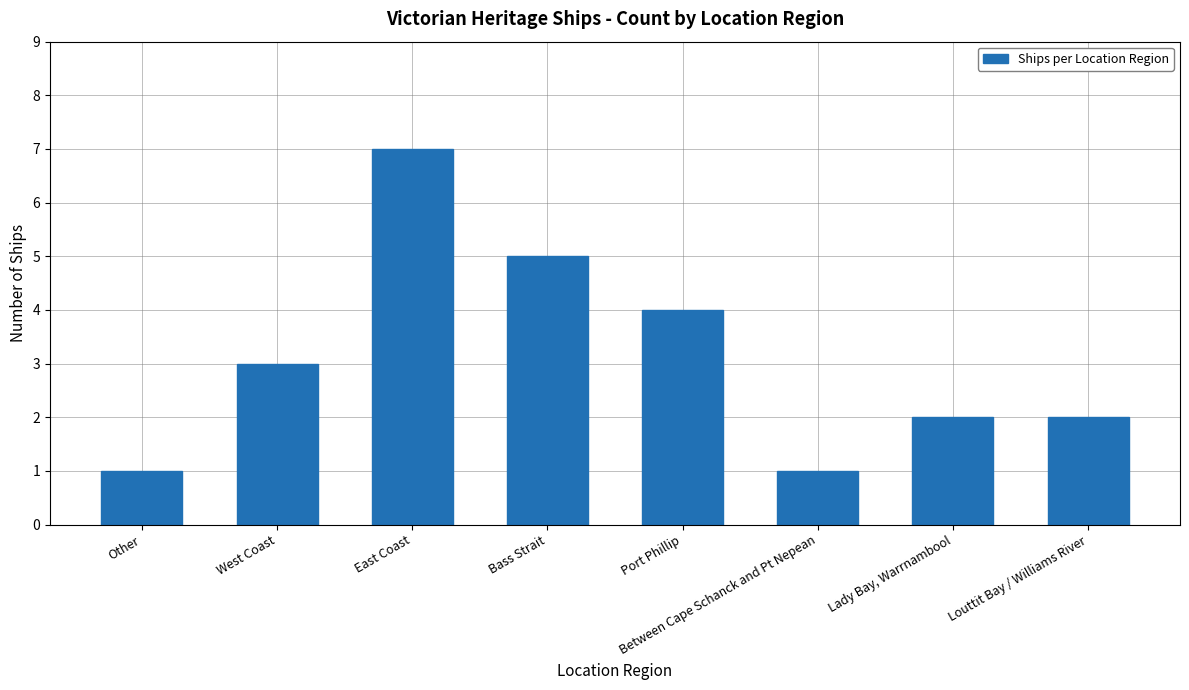

What is the difference between the maximum and minimum values?

6